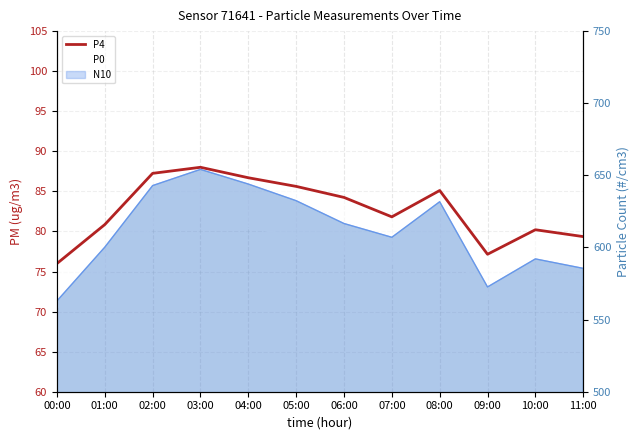

Where does the P0 series first go above 77?

02:00